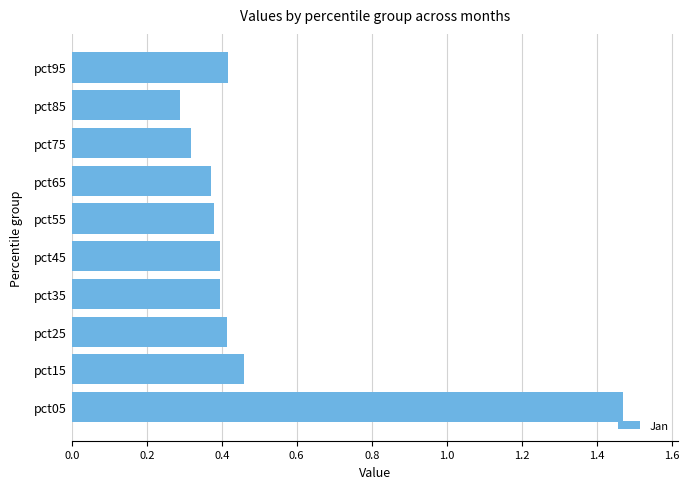

What is the sum of all values?

4.9